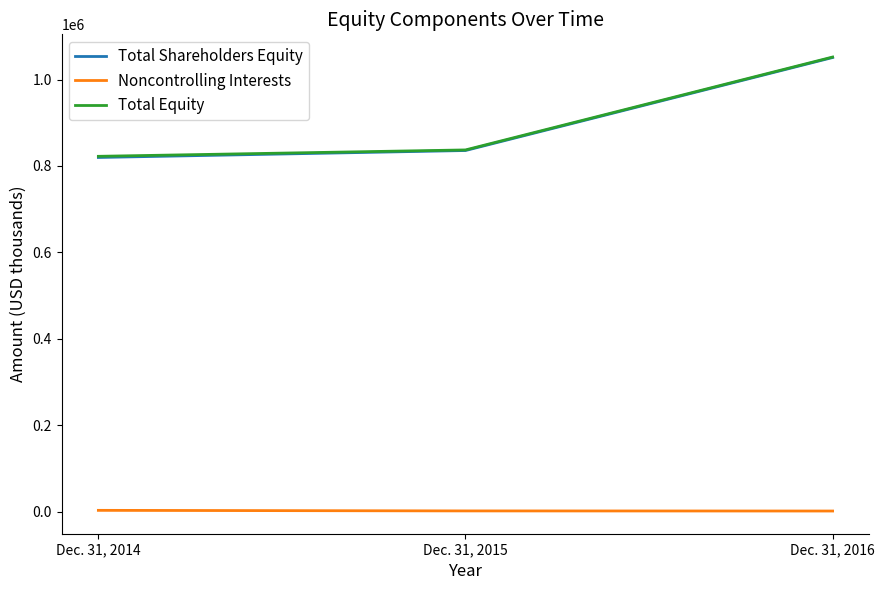

At which category is the sum across all series the highest?

Dec. 31, 2016